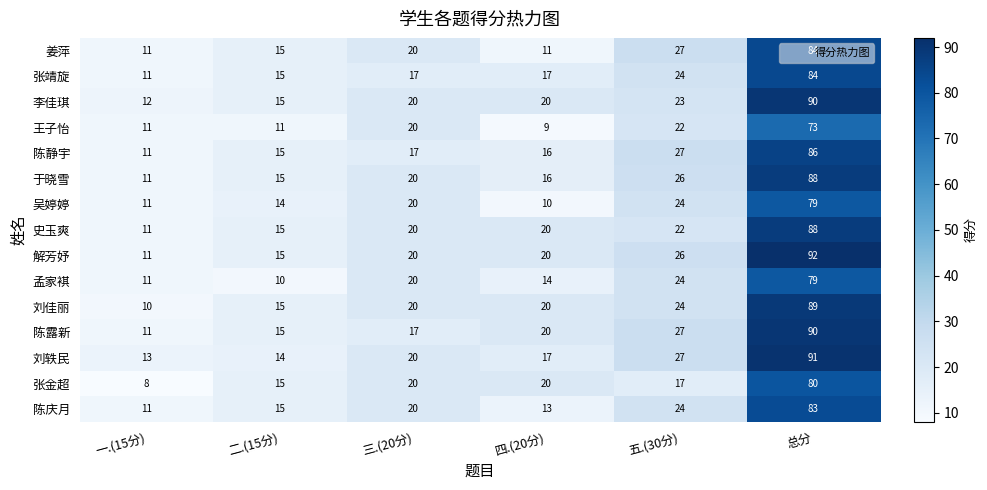

Which category has the lowest value in the 于晓雪 series?

一.(15分)